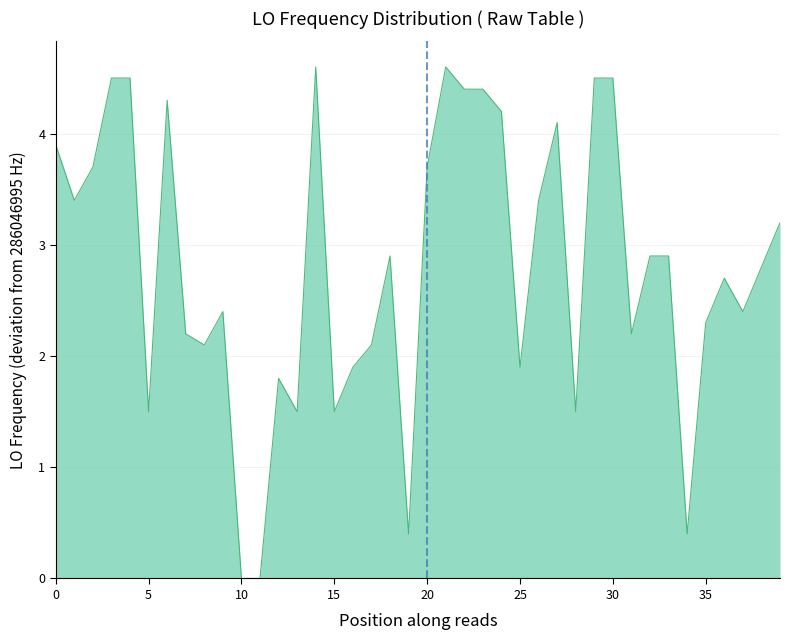

What is the difference between the maximum and minimum values?

4.6